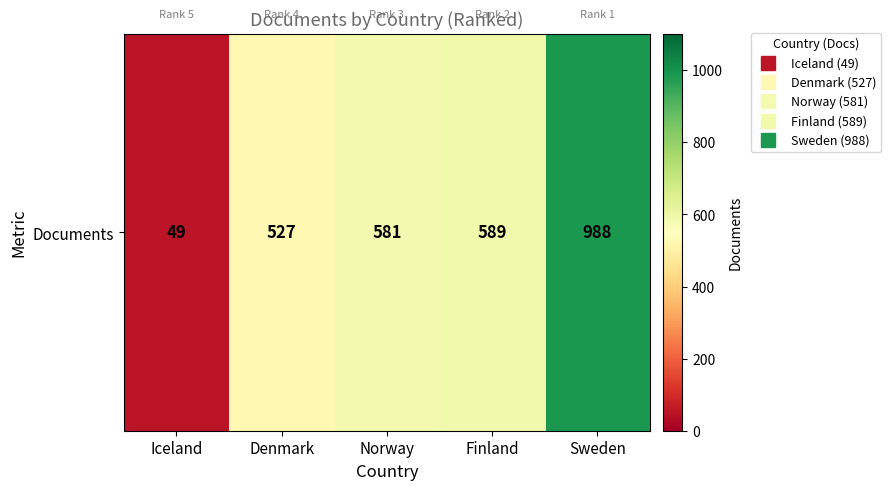

Reading left to right, extract all data points from this chart.

Iceland=49	Denmark=527	Norway=581	Finland=589	Sweden=988